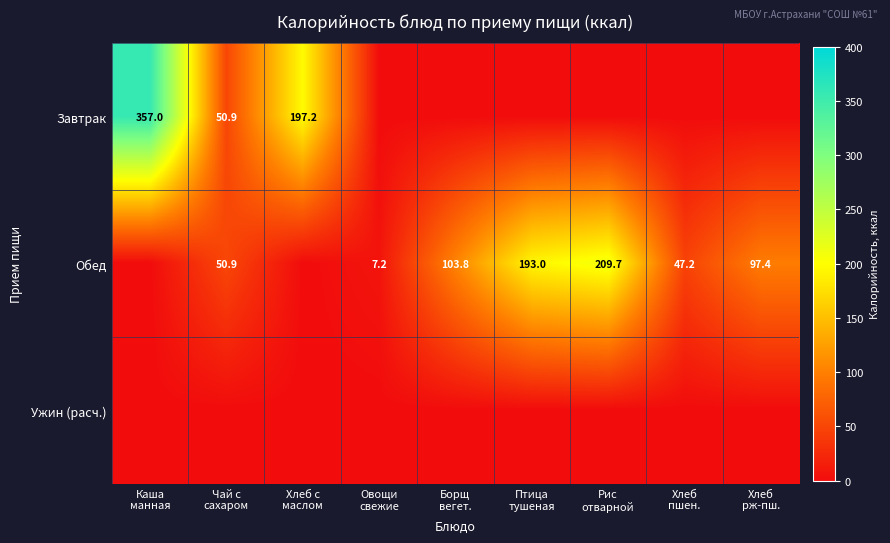

What is the greatest value displayed?

357.0